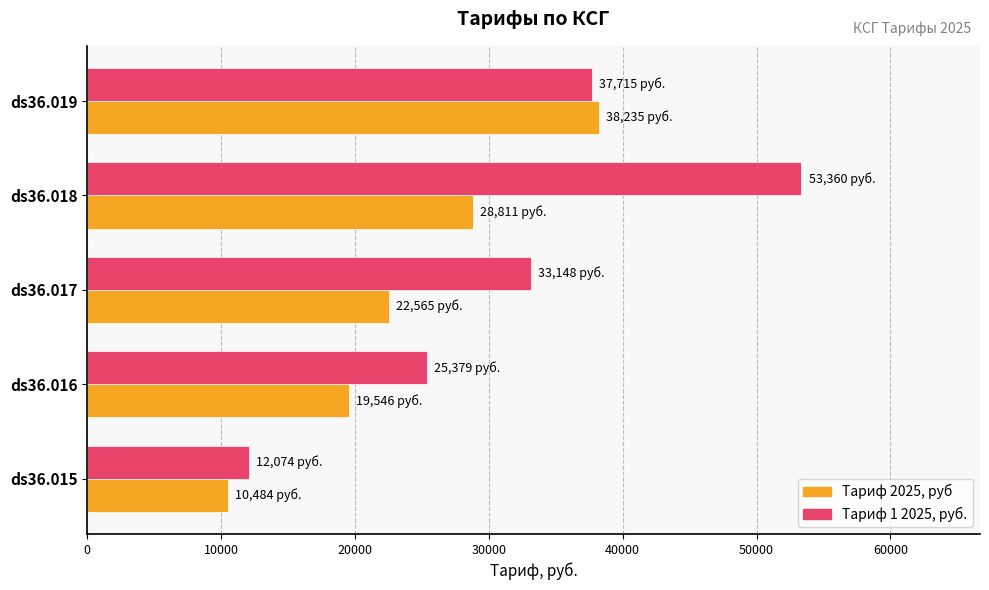

Which label corresponds to the largest value in the chart?

ds36.018